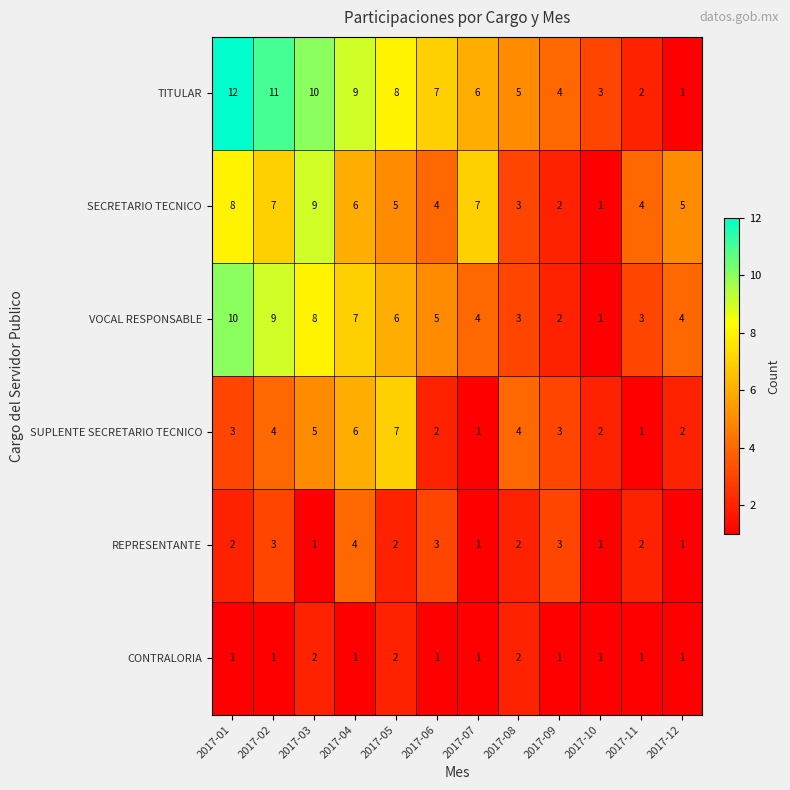

What is the difference between the SUPLENTE SECRETARIO TECNICO values at 2017-07 and 2017-08?

3